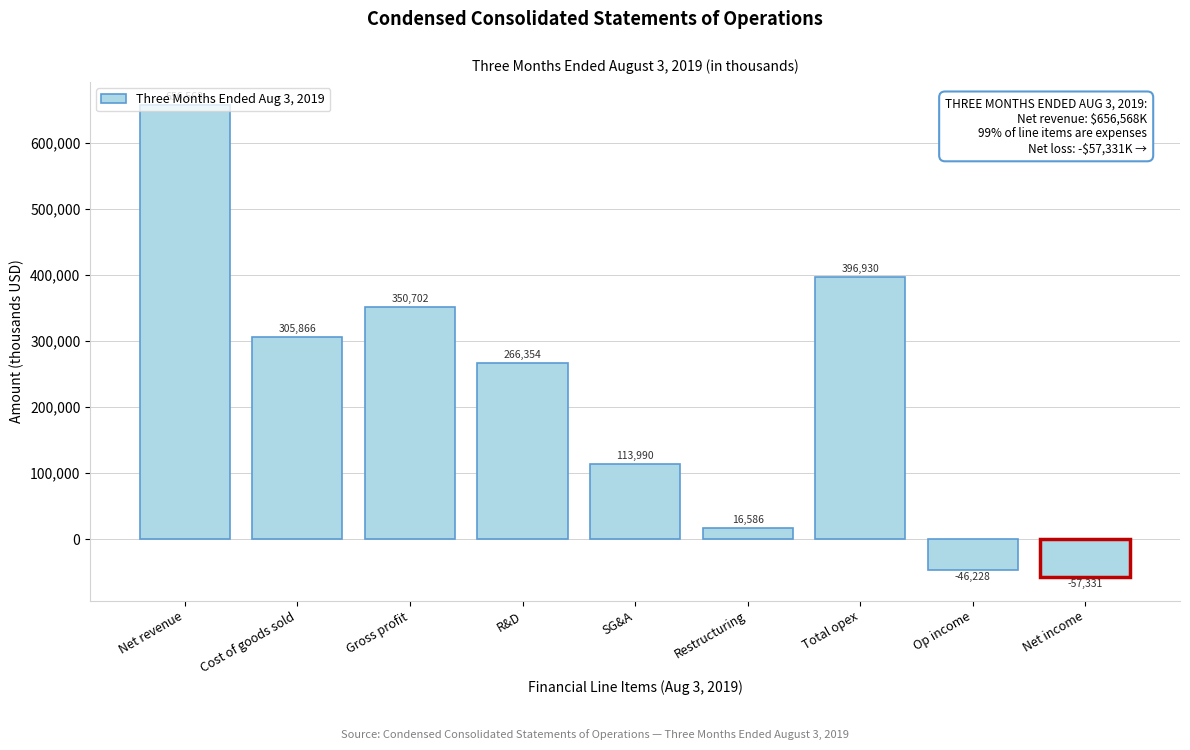

What position from the left is Net income?

9